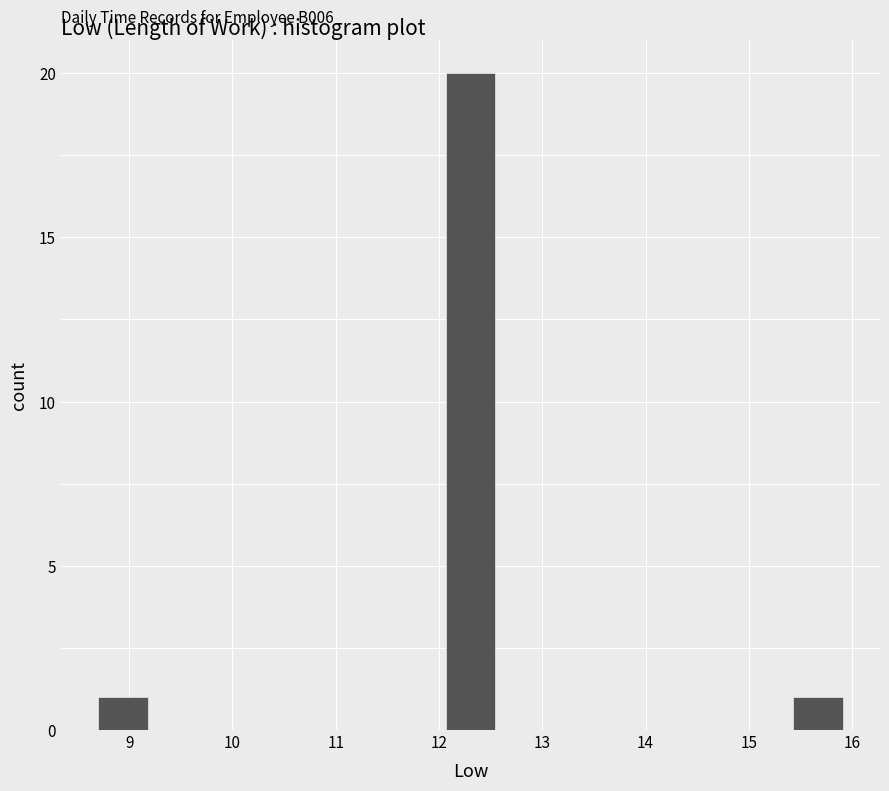

Which range on the x-axis has the tallest bar?

12.1 to 12.5